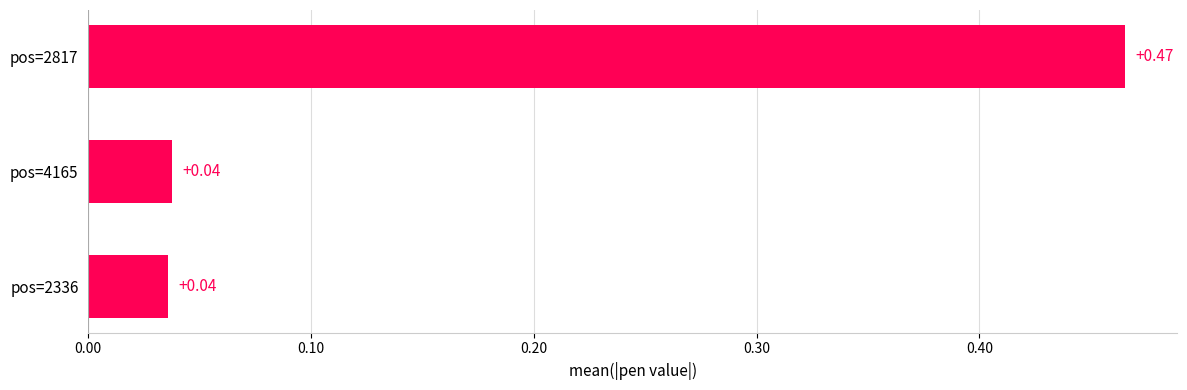

What is the change in value from pos=2336 to pos=2817?

+0.4